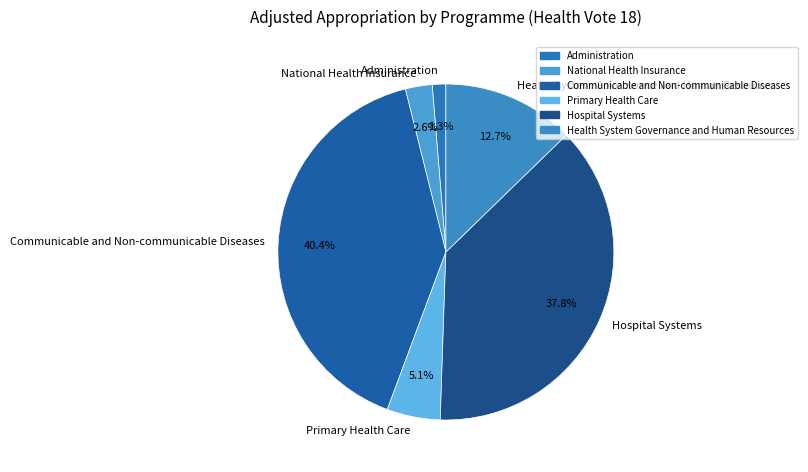

Does National Health Insurance account for over 50% of the chart?

No